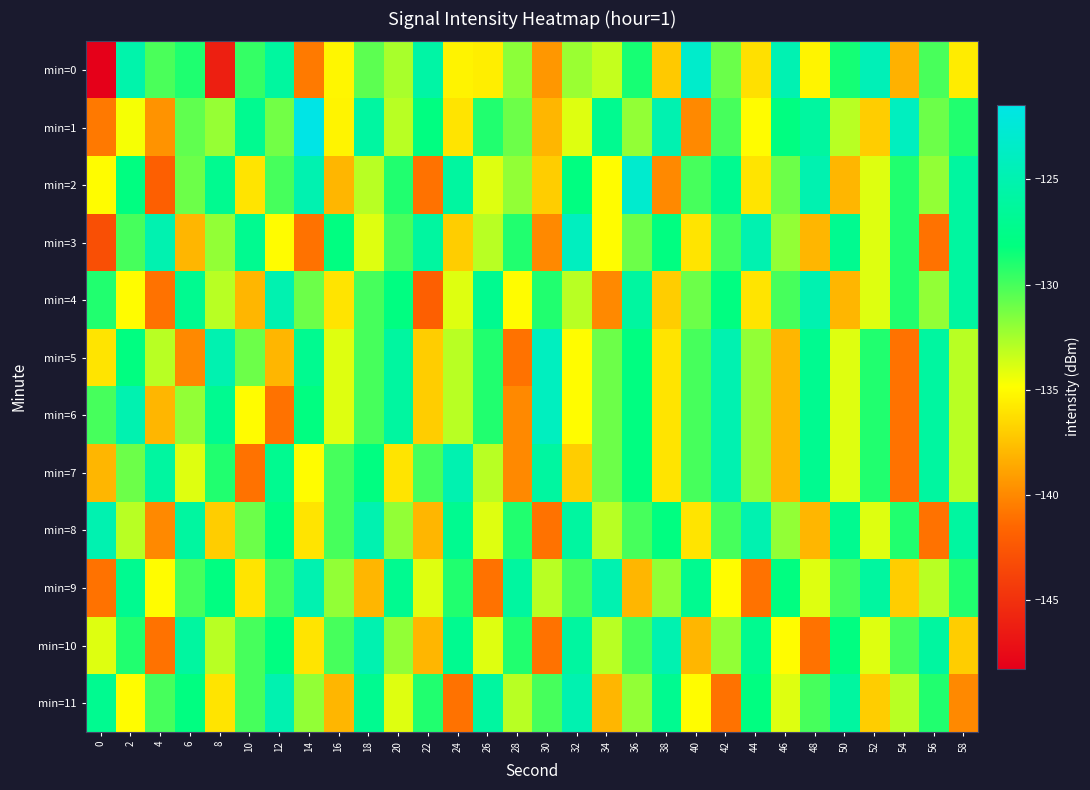

Rank the series by their maximum value, from highest to lowest.

min=1, min=2, min=0, min=3, min=5, min=6, min=4, min=7, min=8, min=9, min=10, min=11